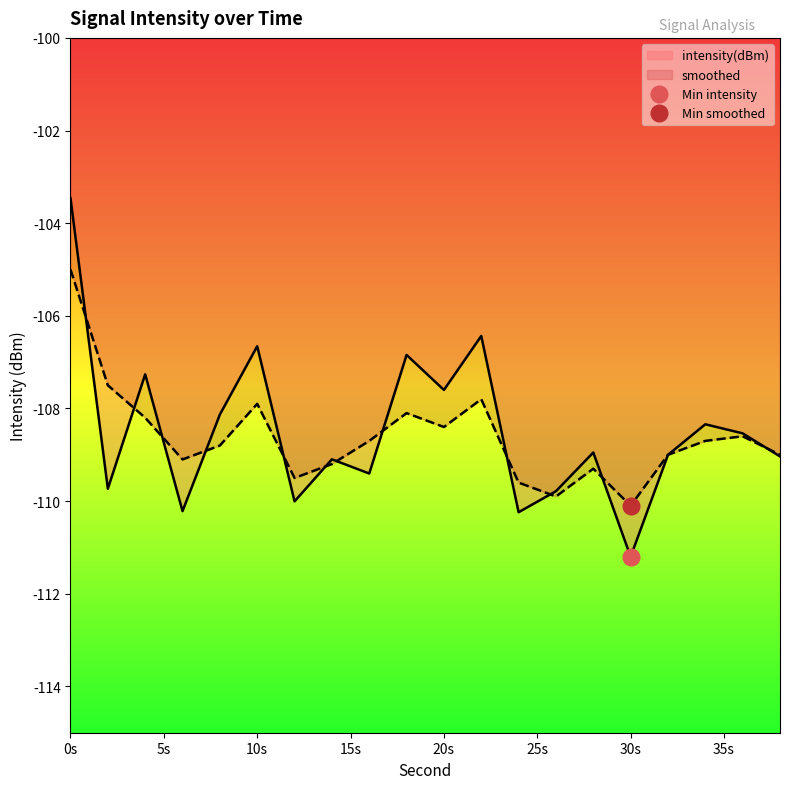

What is the total value across all series at 32?

-218.0